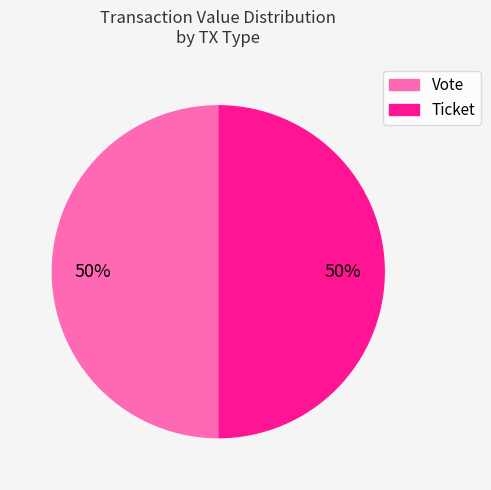

Is it true that Ticket is 1% of the pie?

False